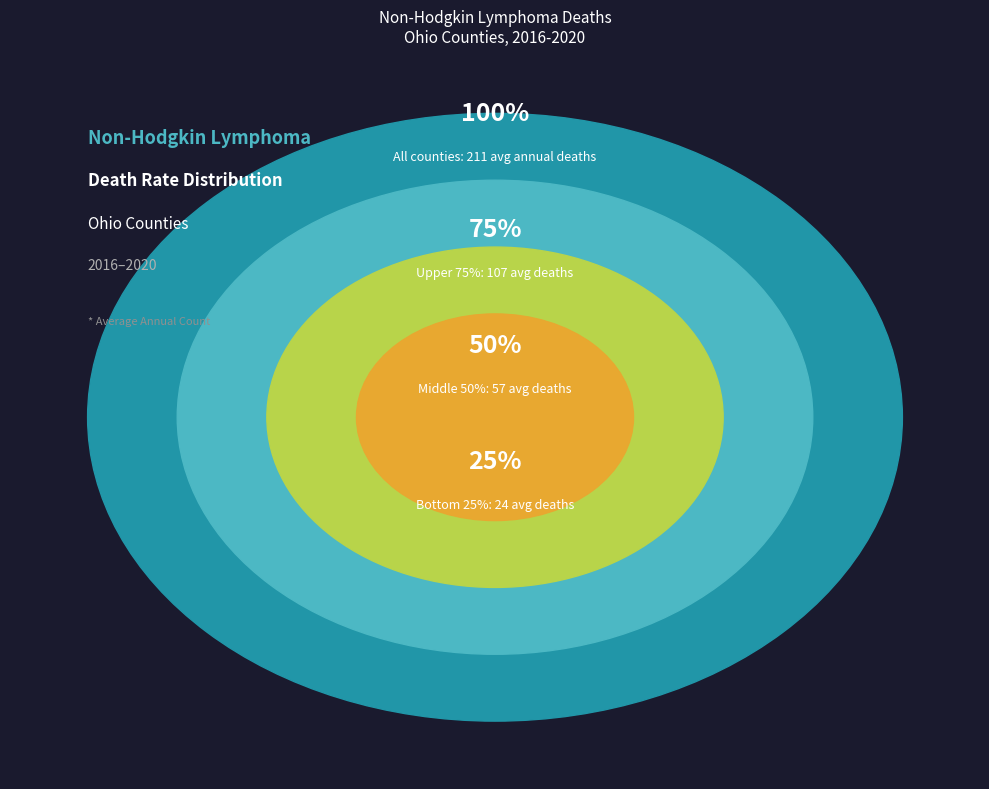

Is there any slice that represents more than half of the pie?

No